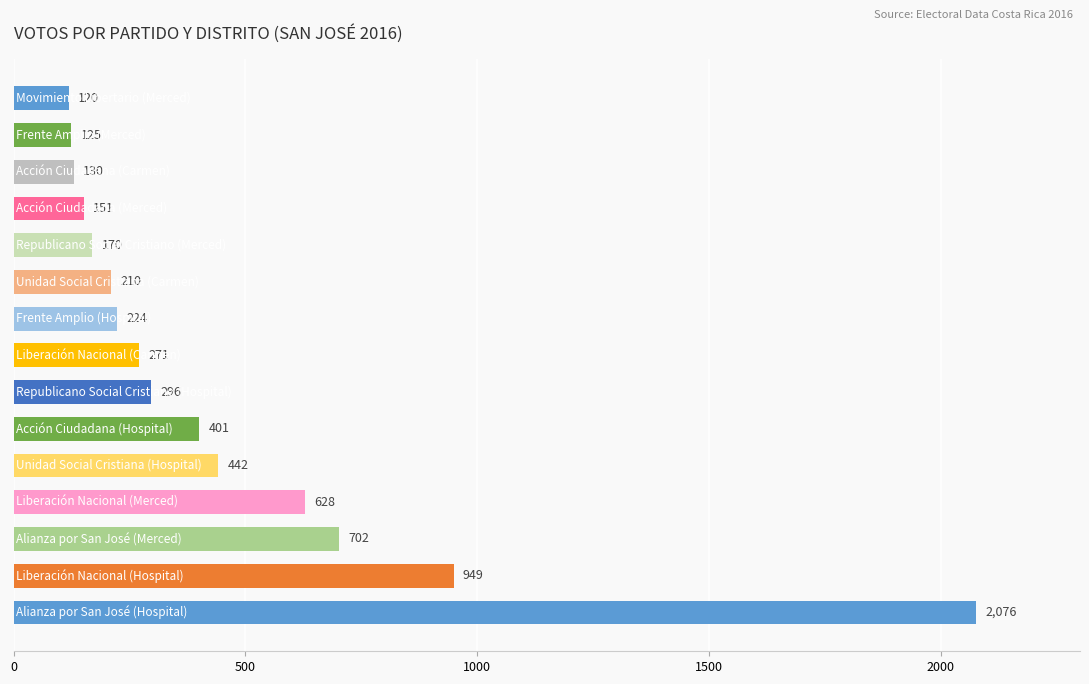

How many bars are there in total?

15